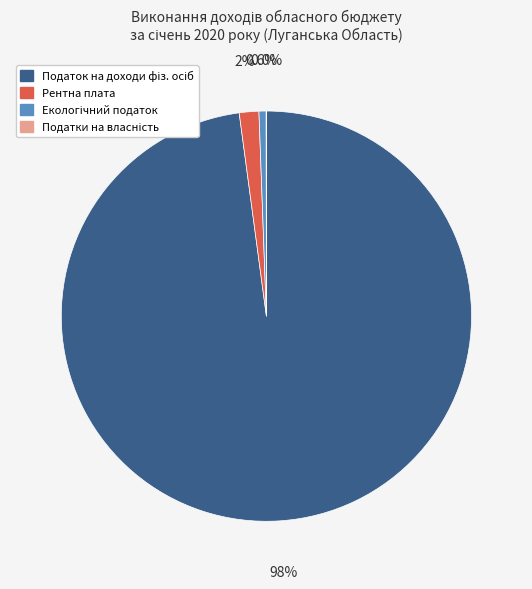

Is there any slice that represents more than half of the pie?

Yes